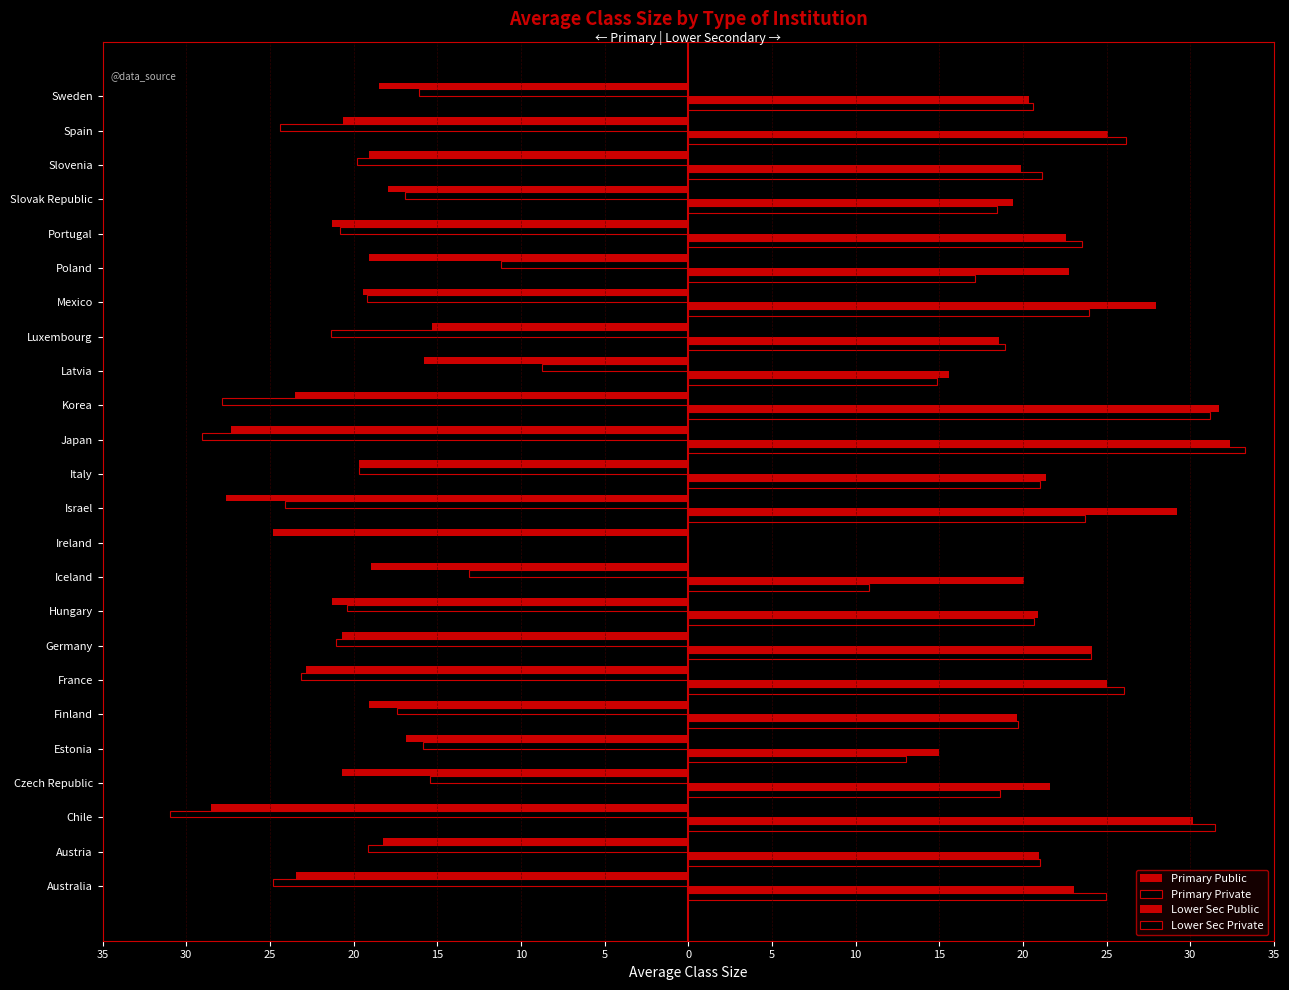

How many values in the Primary Private series exceed -19?

9